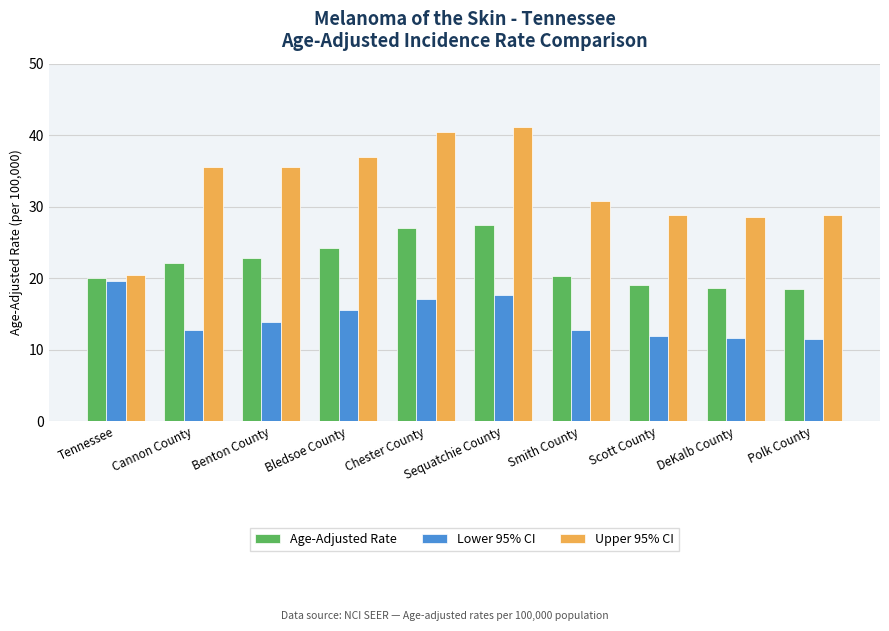

What is the value of the Lower 95% CI bar at the 5th from the left?

17.1